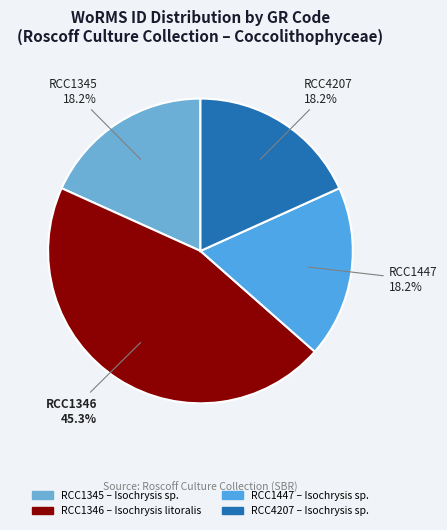

Approximately how many times larger is the value at RCC1346 compared to RCC1447?

2.5